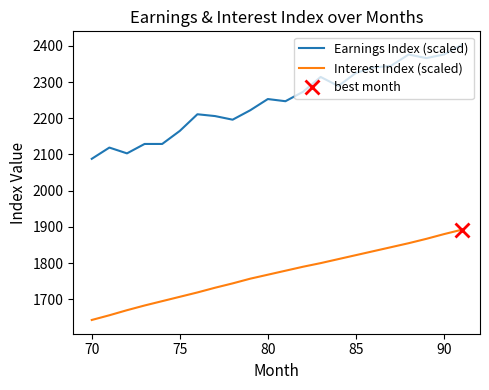

Count the number of categories in the chart.

22